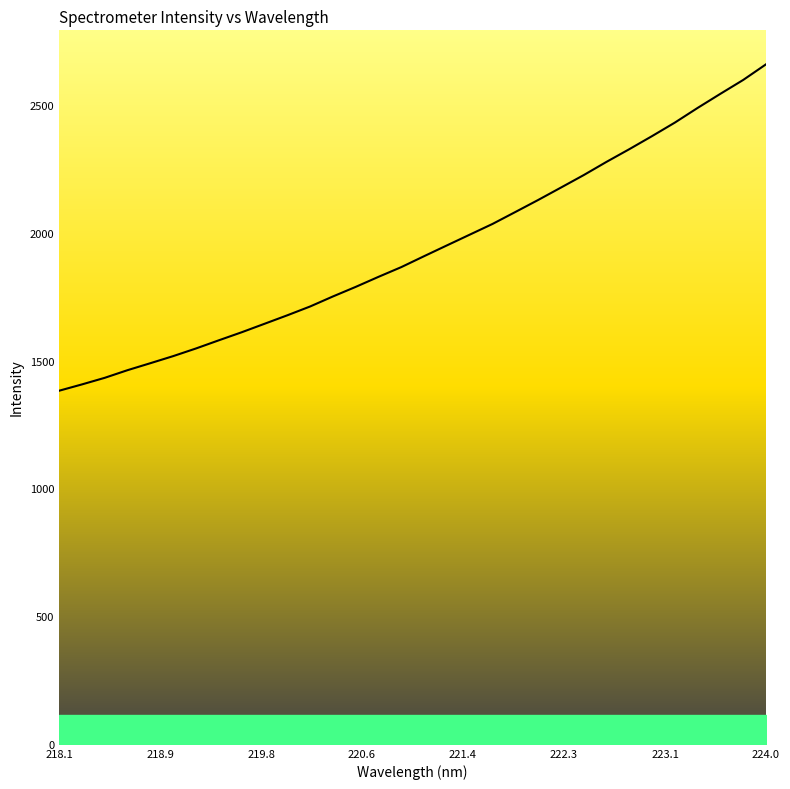

What is the difference between the maximum and minimum values?

1277.6